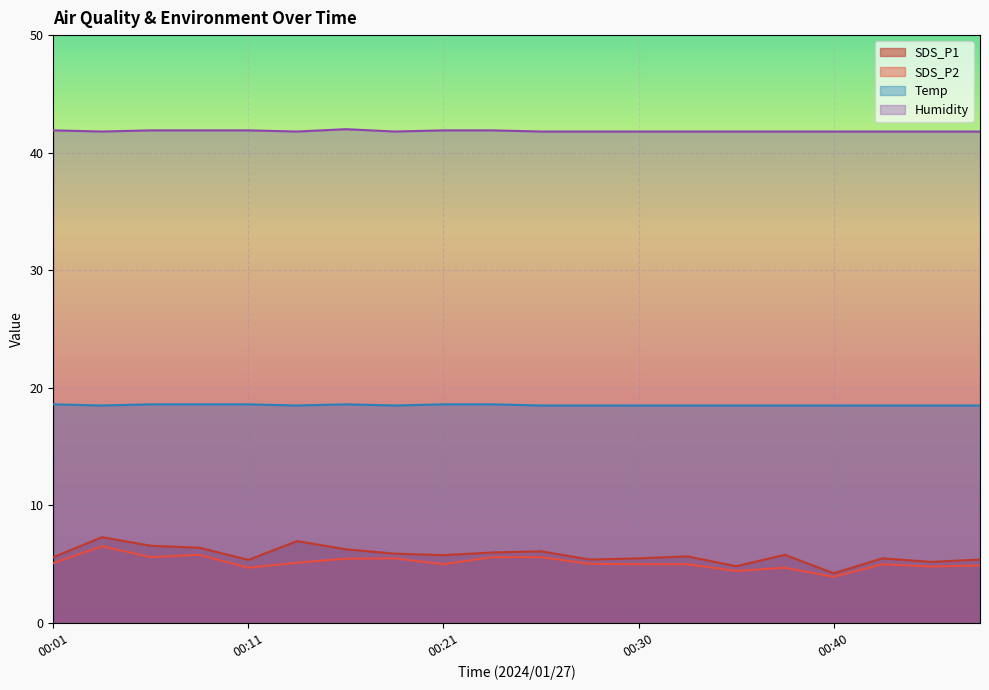

How many lines are shown in the chart?

4